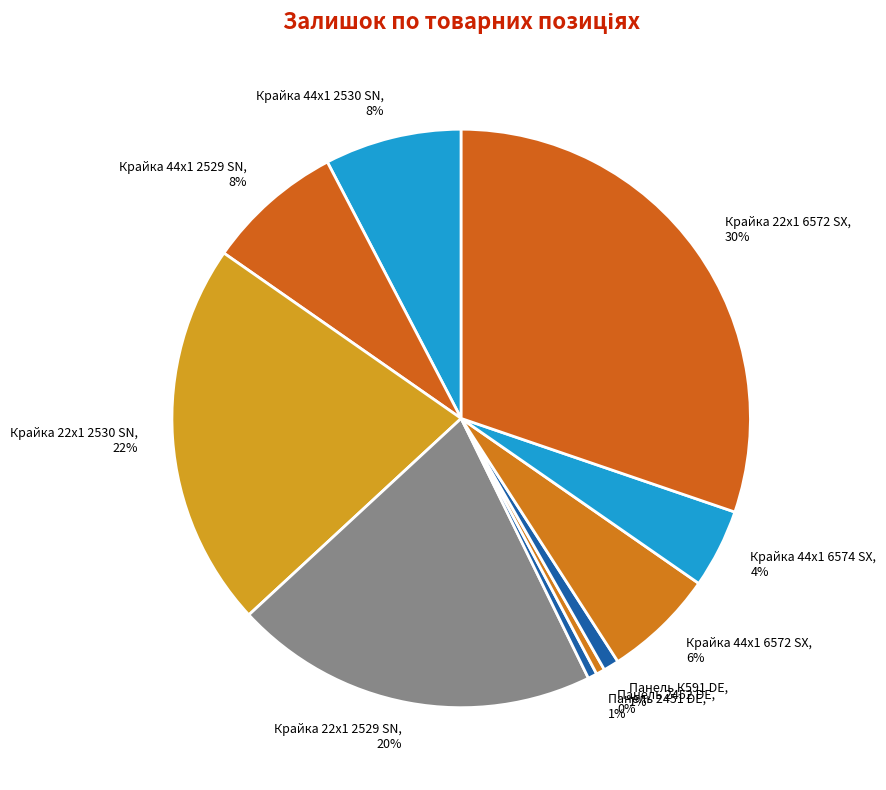

True or false: Панель 2451 DE accounts for 11% of the total.

False